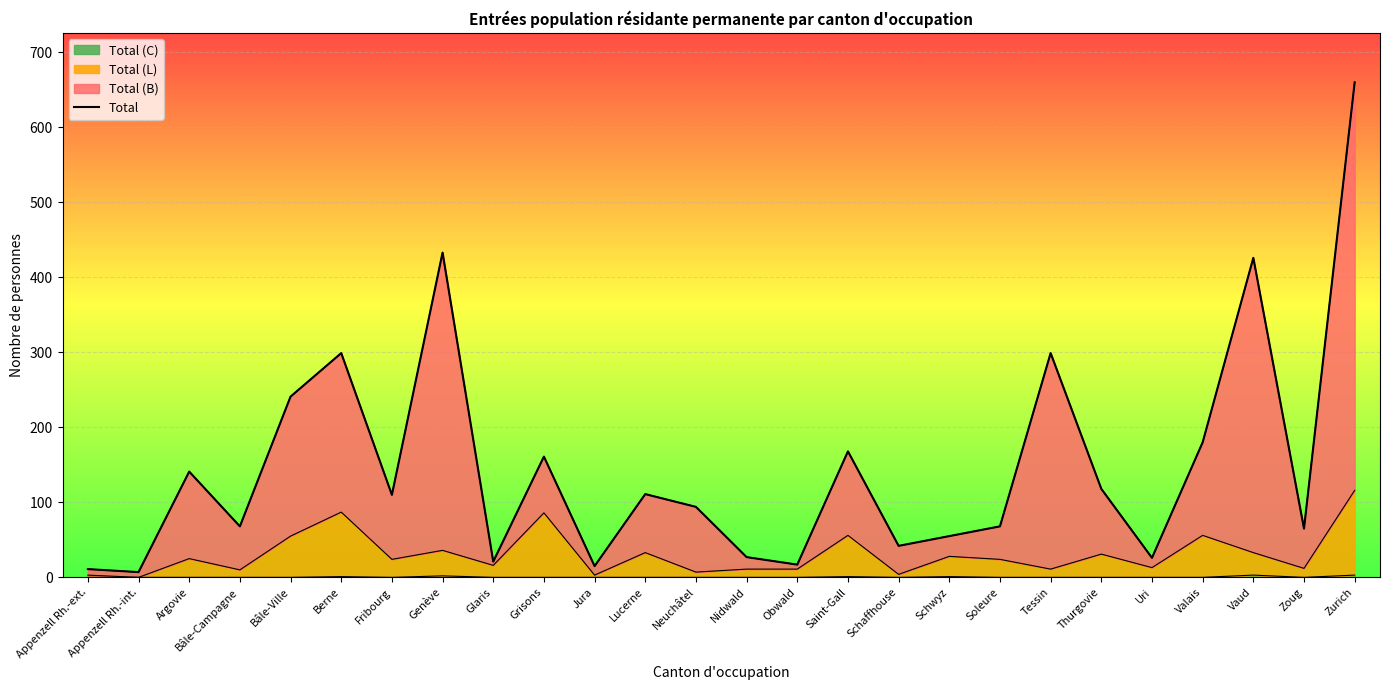

Rank the categories by value from highest to lowest.

Zurich, Genève, Vaud, Berne, Tessin, Bâle-Ville, Valais, Saint-Gall, Grisons, Argovie, Thurgovie, Lucerne, Fribourg, Neuchâtel, Bâle-Campagne, Soleure, Zoug, Schwyz, Schaffhouse, Nidwald, Uri, Glaris, Obwald, Jura, Appenzell Rh.-ext., Appenzell Rh.-int.